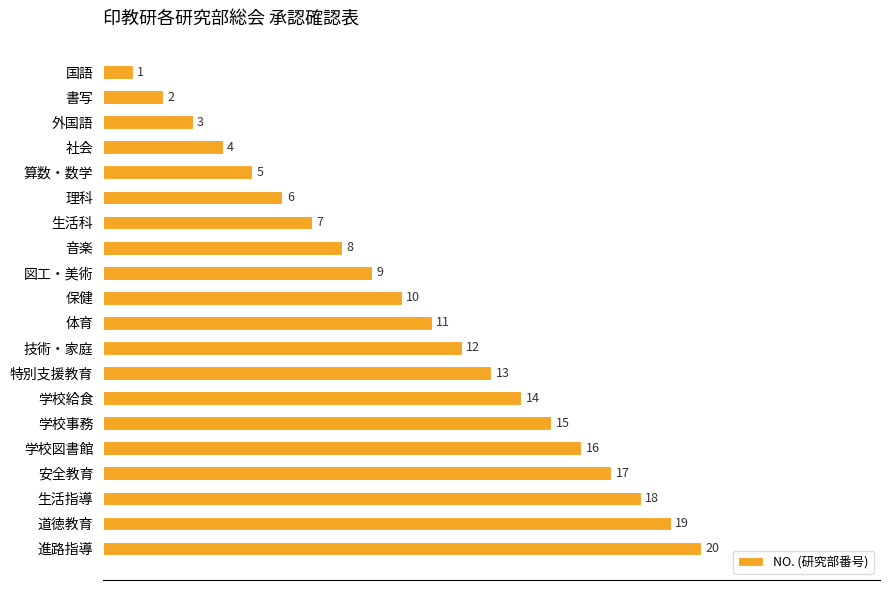

What is the label of the 19th bar from the bottom?

書写